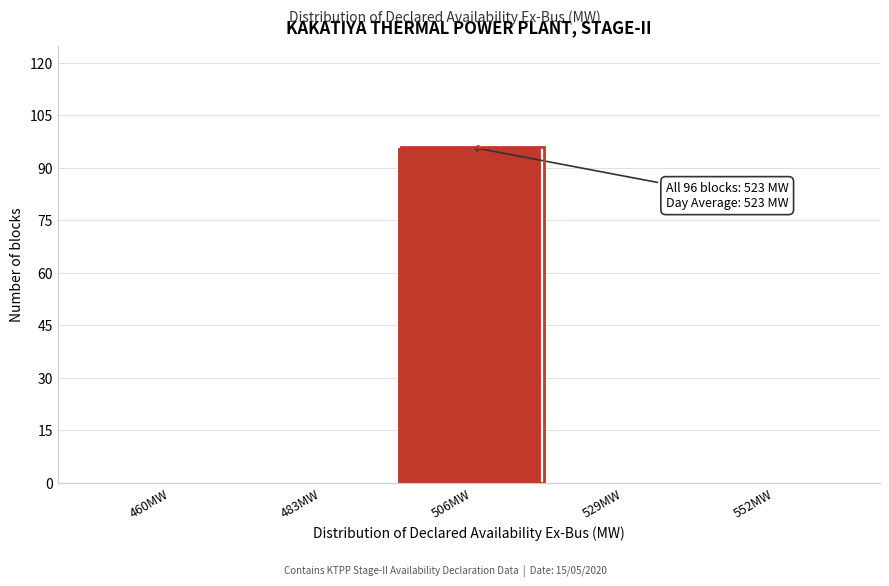

Reading left to right, transcribe all the data shown in this chart.

460MW=0	483MW=0	506MW=96	529MW=0	552MW=0